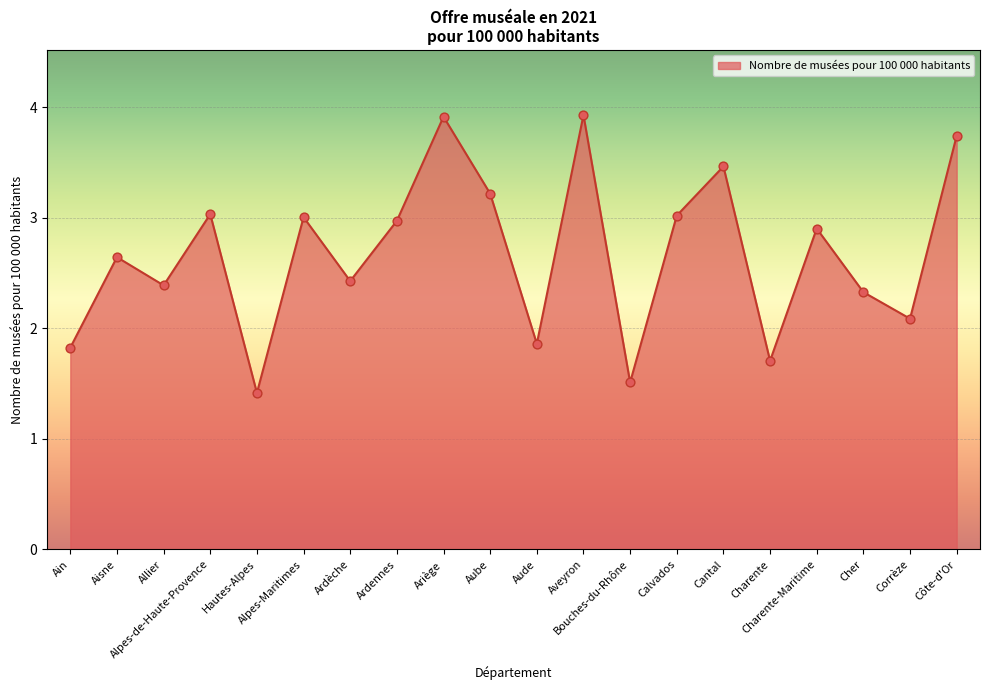

What is the change in value from Ardèche to Cher?

-0.1